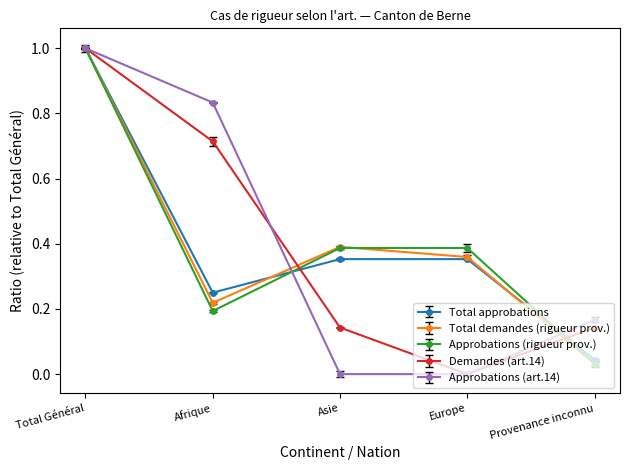

Which series ends up on top after the final intersection of Demandes (art.14) and Approbations (rigueur prov.)?

Demandes (art.14)